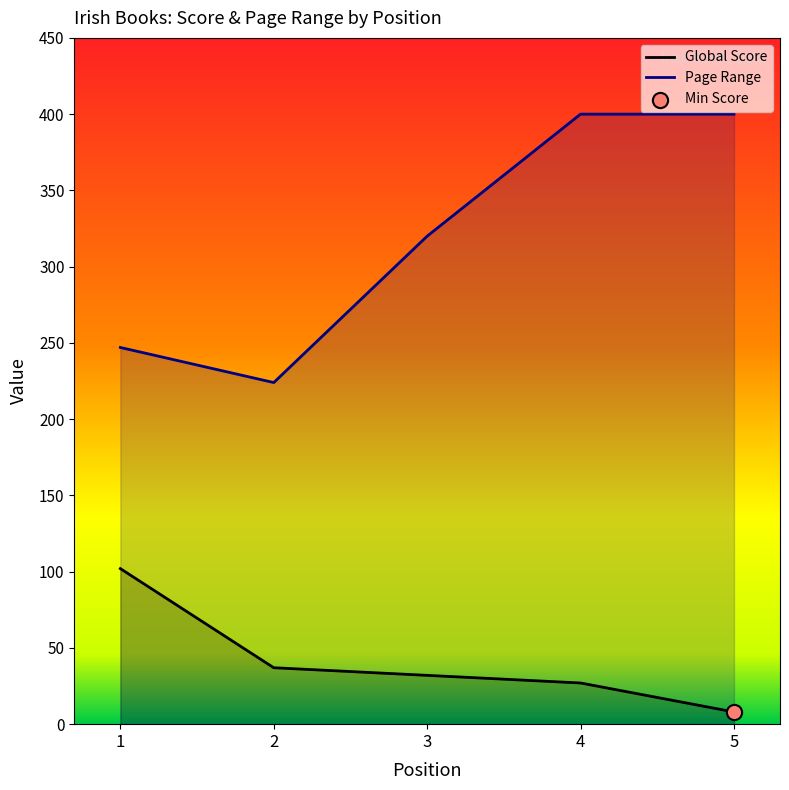

At how many categories does at least one series exceed 233?

4